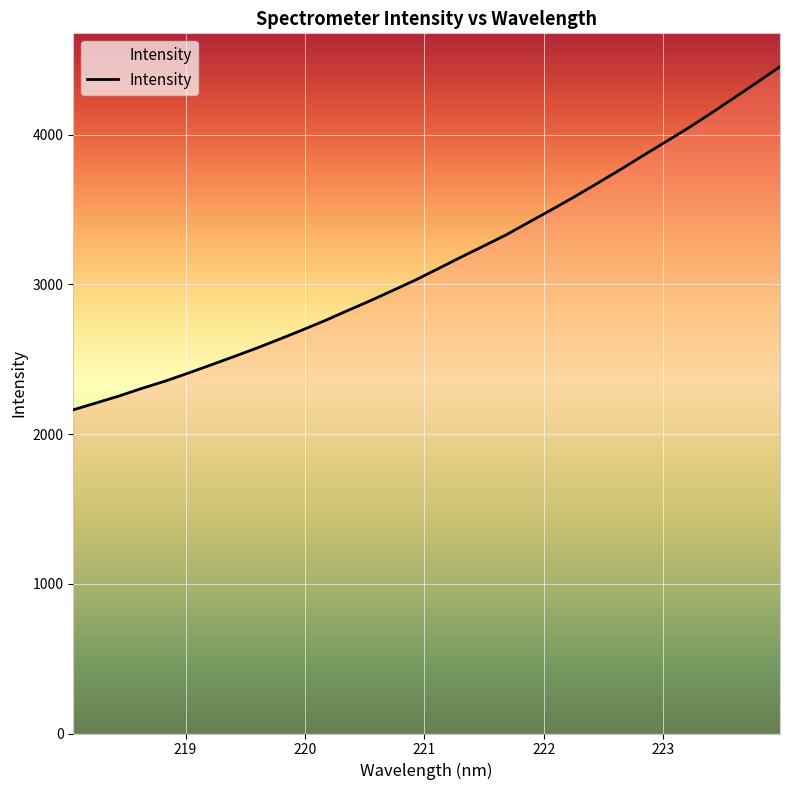

Count the number of values greater than 3105.

16